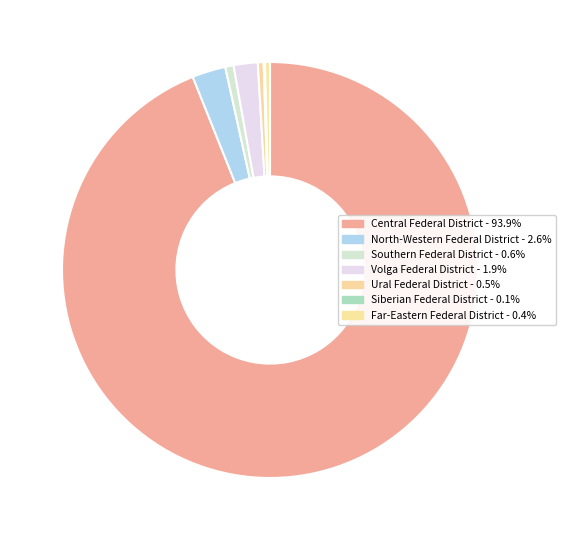

Which has a higher value, North-Western Federal District or Far-Eastern Federal District?

North-Western Federal District